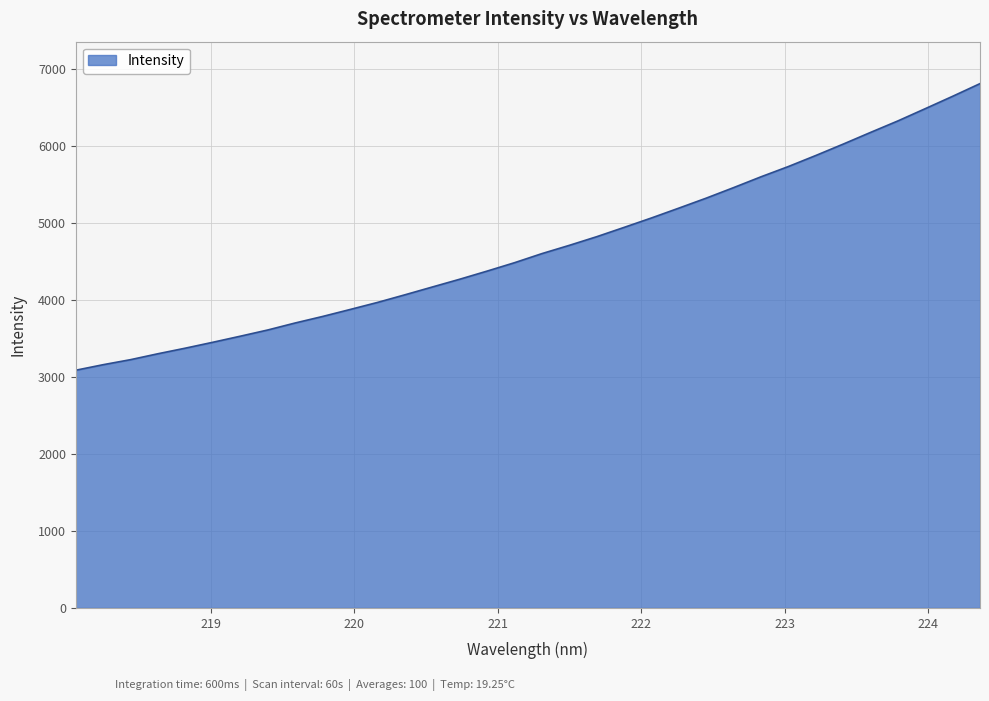

What is the difference between the maximum and minimum values?

3720.6